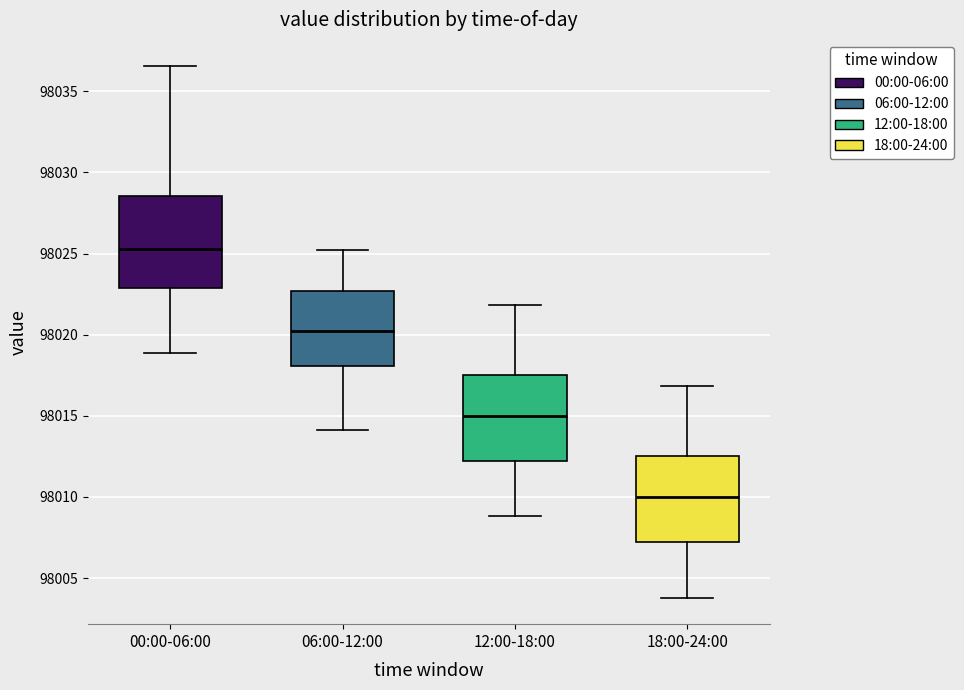

Which box has the highest median line?

00:00-06:00